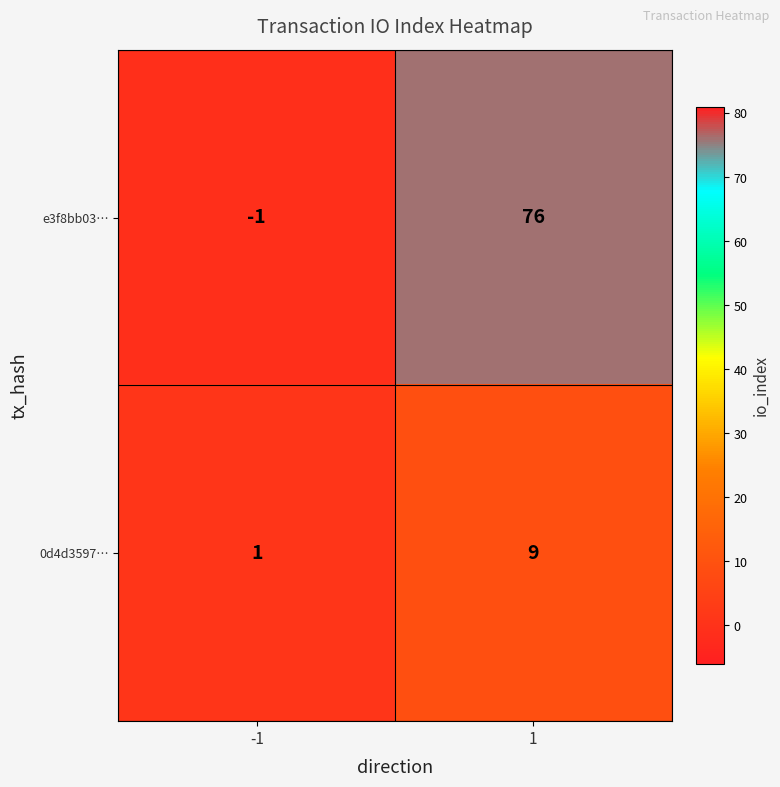

At how many categories does at least one series exceed 7?

1